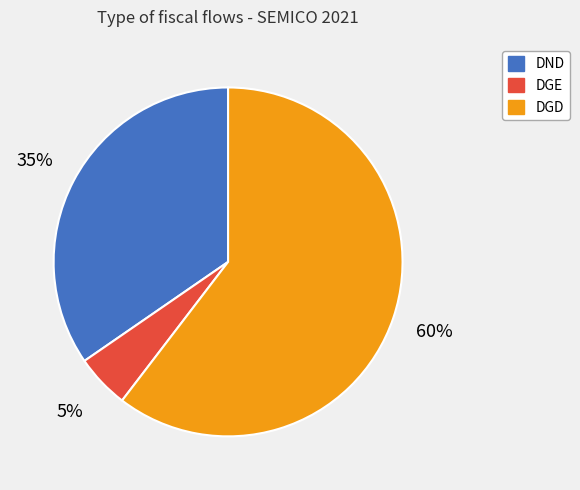

To the nearest percent, what is the difference between the largest and smallest slice percentages?

55%